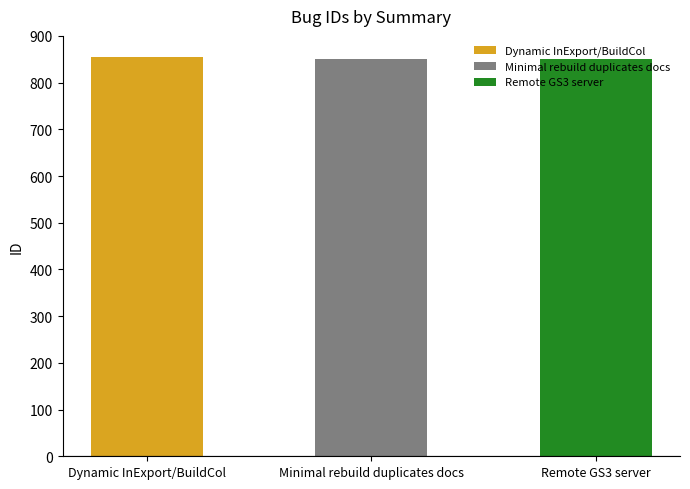

What is the smallest value displayed?

850